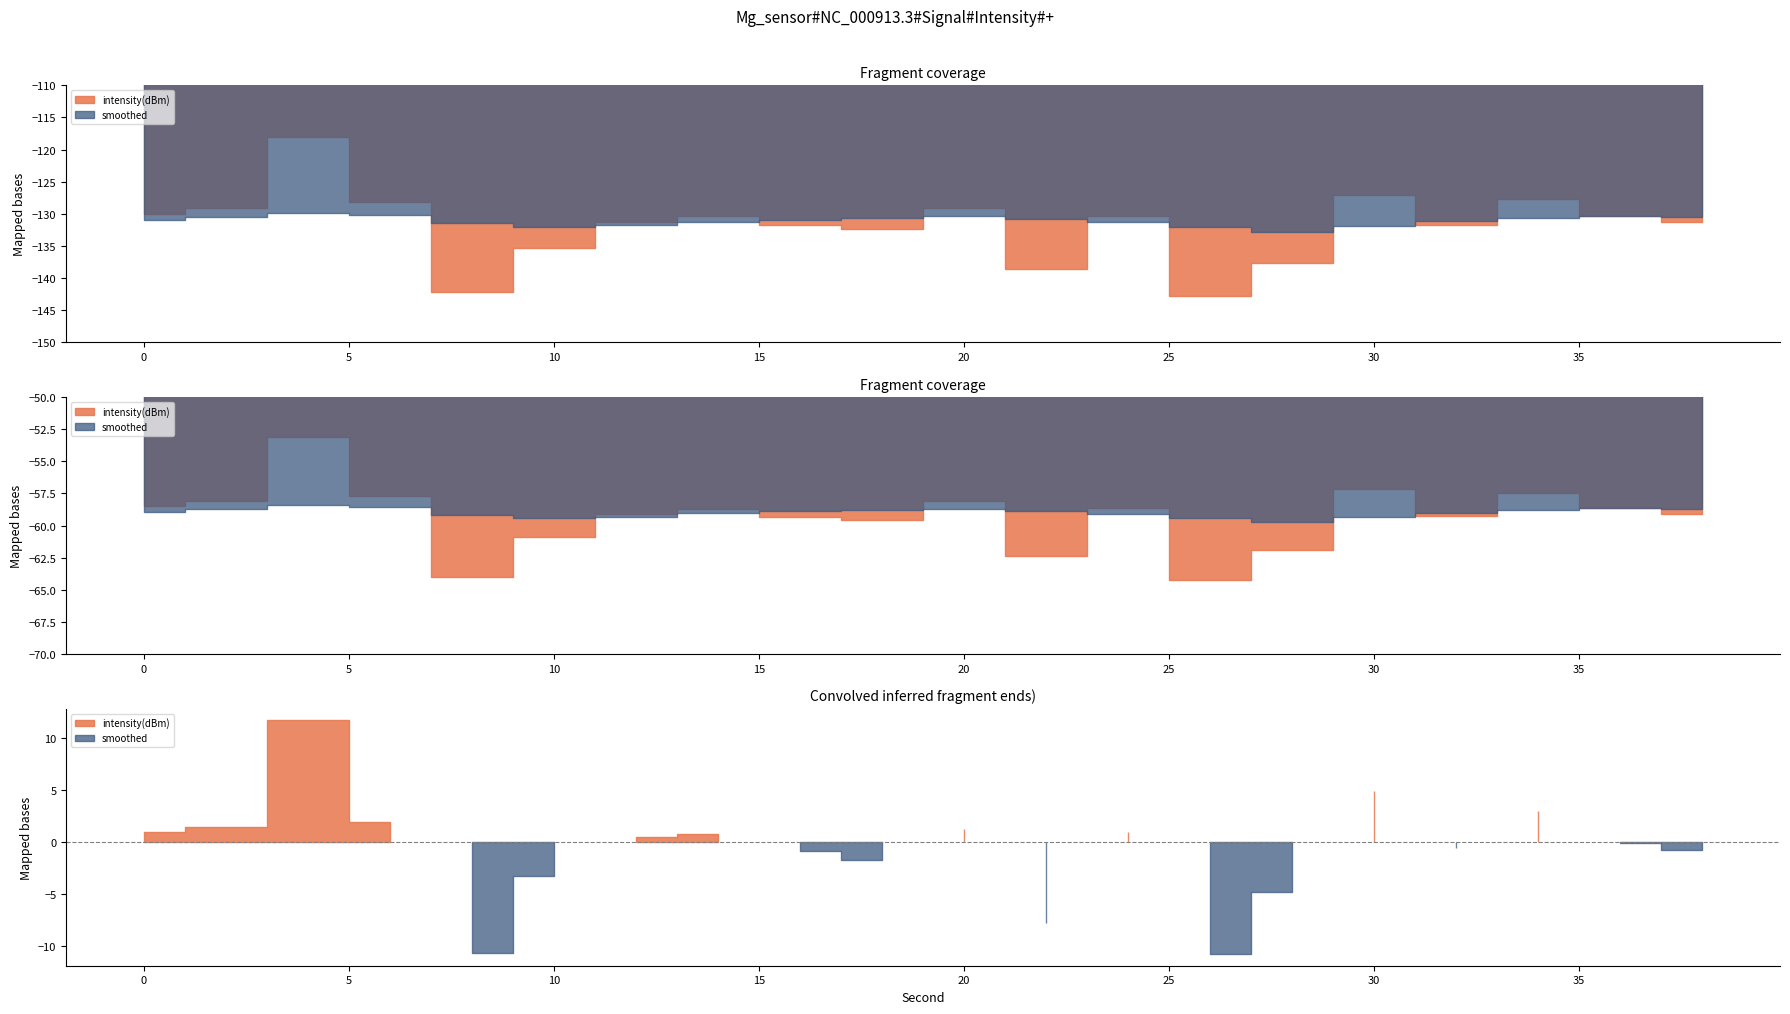

What is the difference between the maximum and second lowest values in the smoothed series?

2.3